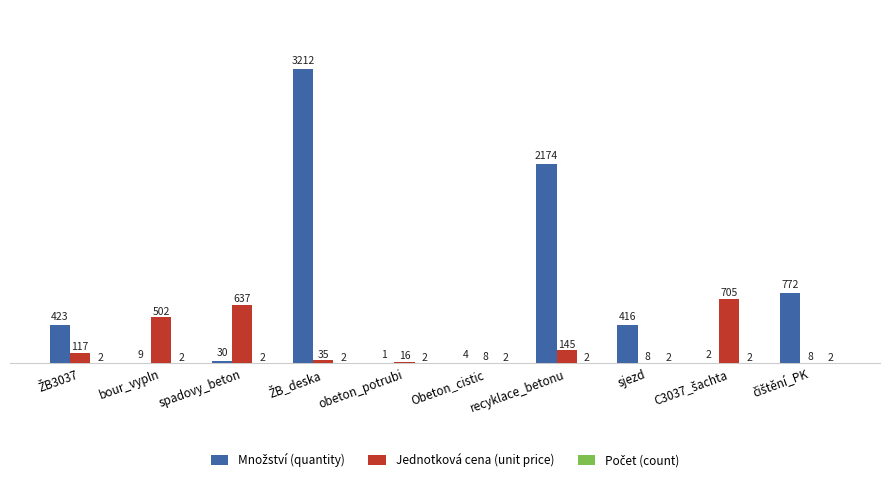

How many groups of bars are there?

10